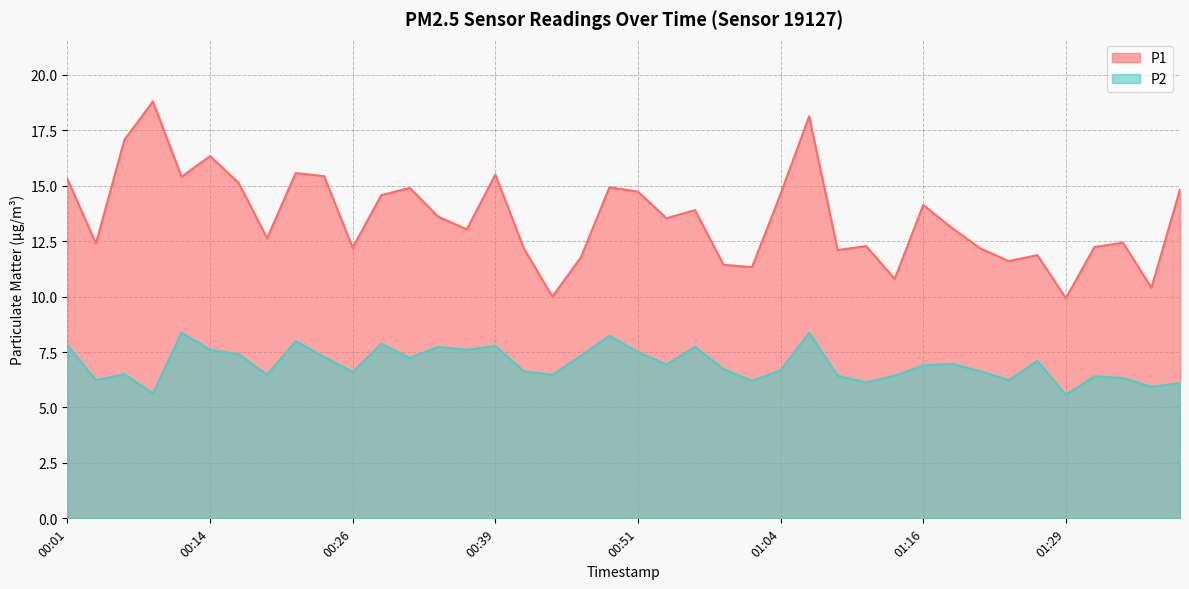

Between 00:09 and 00:54, which series saw the biggest shift?

P1